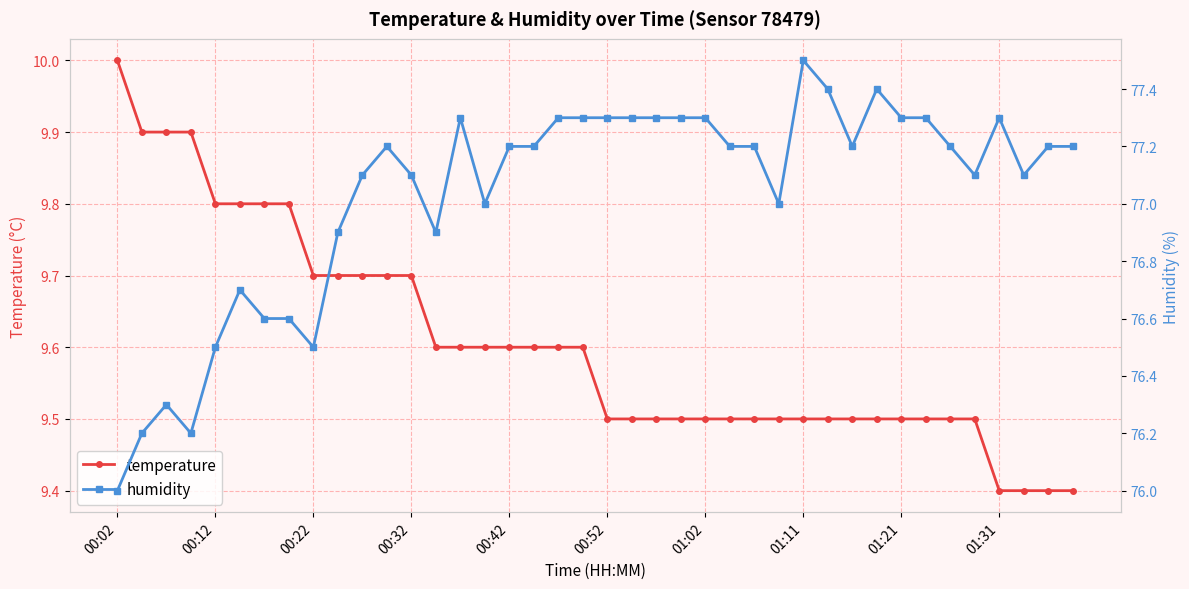

At which label does temperature reach its peak?

00:02